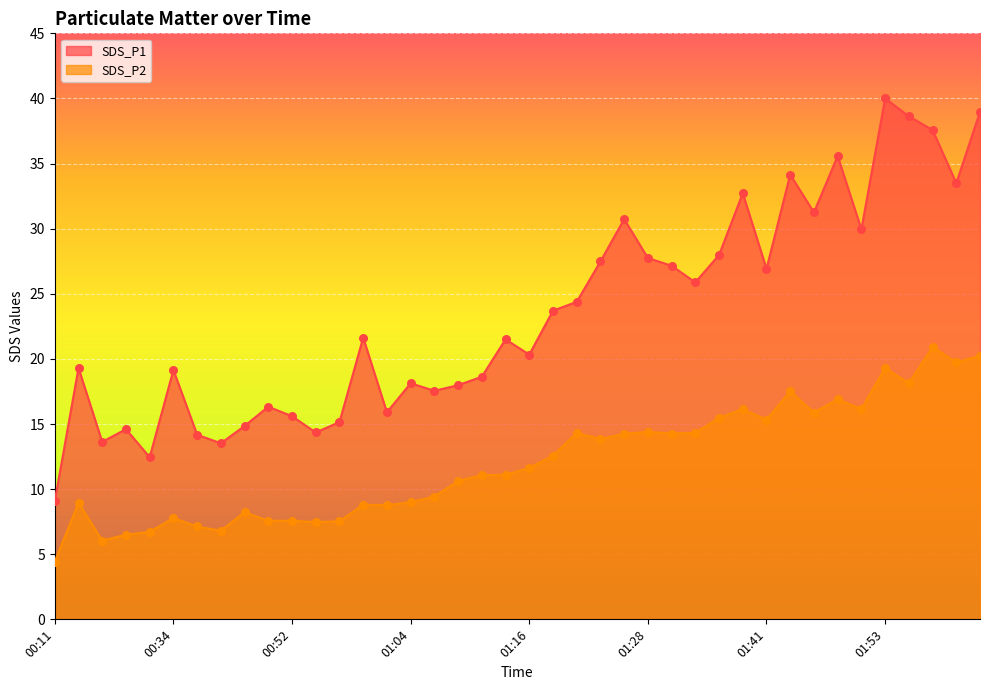

At which category is the sum across all series the highest?

01:53